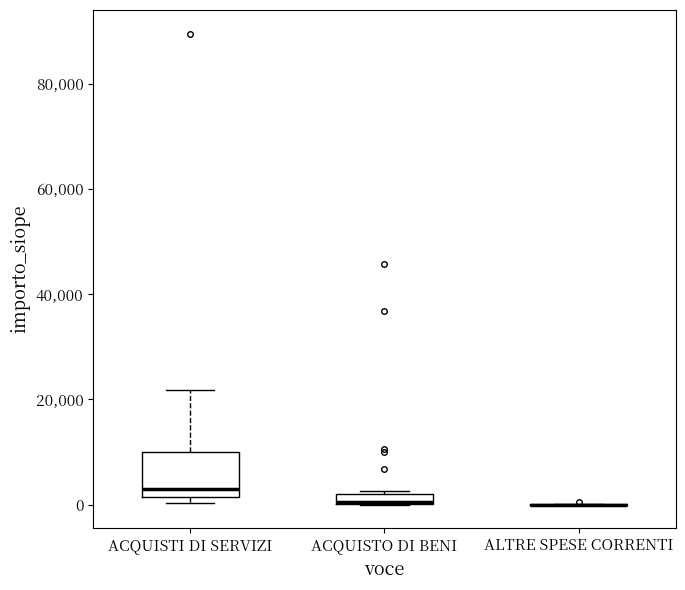

Comparing the boxes themselves (not the whiskers), which one is the tallest?

ACQUISTI DI SERVIZI